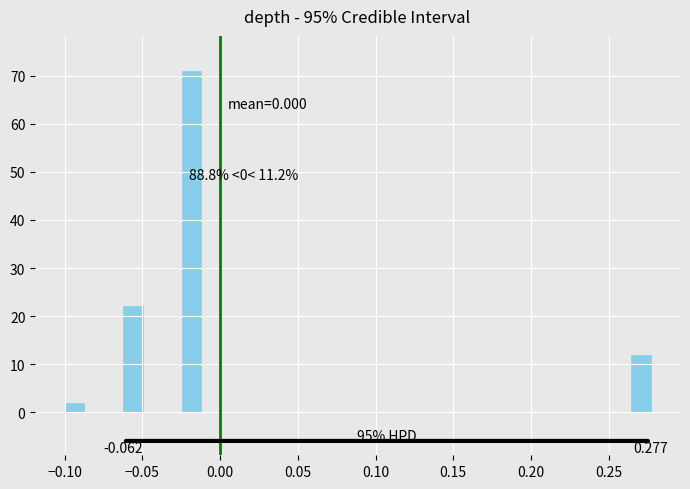

Read against the x-axis, roughly where is the centre of the tallest bar?

-0.020